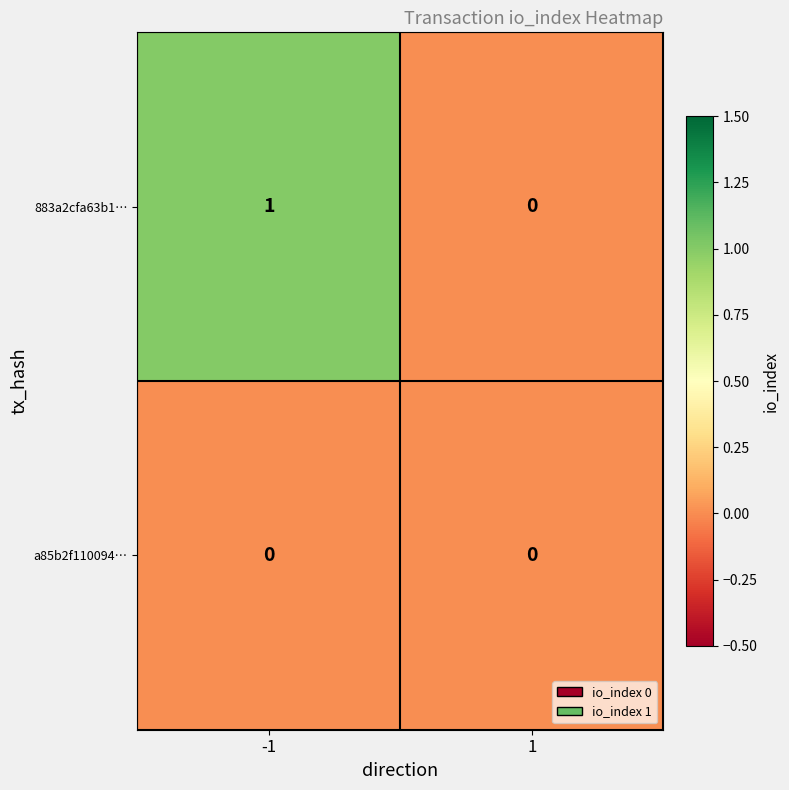

Reading right to left, list all the values displayed in this chart.

883a2cfa63b1…: 1=0	-1=1
a85b2f110094…: 1=0	-1=0